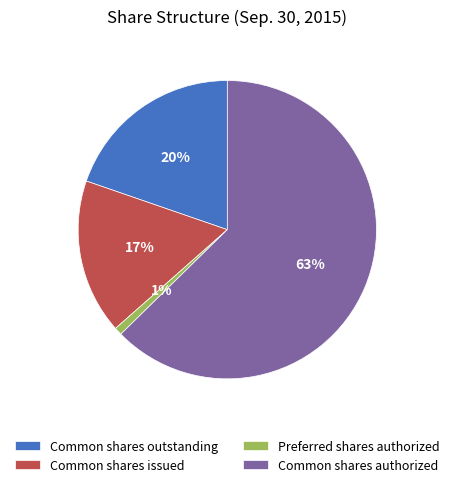

To the nearest percent, what is the difference between the Common shares outstanding and Preferred shares authorized slice percentages?

19%